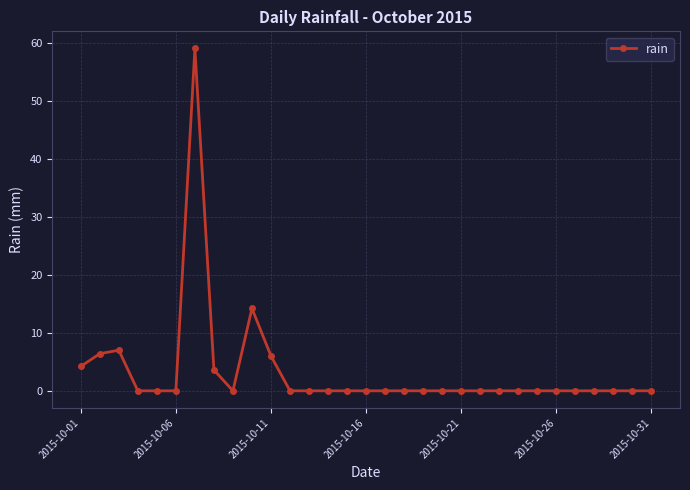

True or false: the data has more than 1 interior local peaks.

True